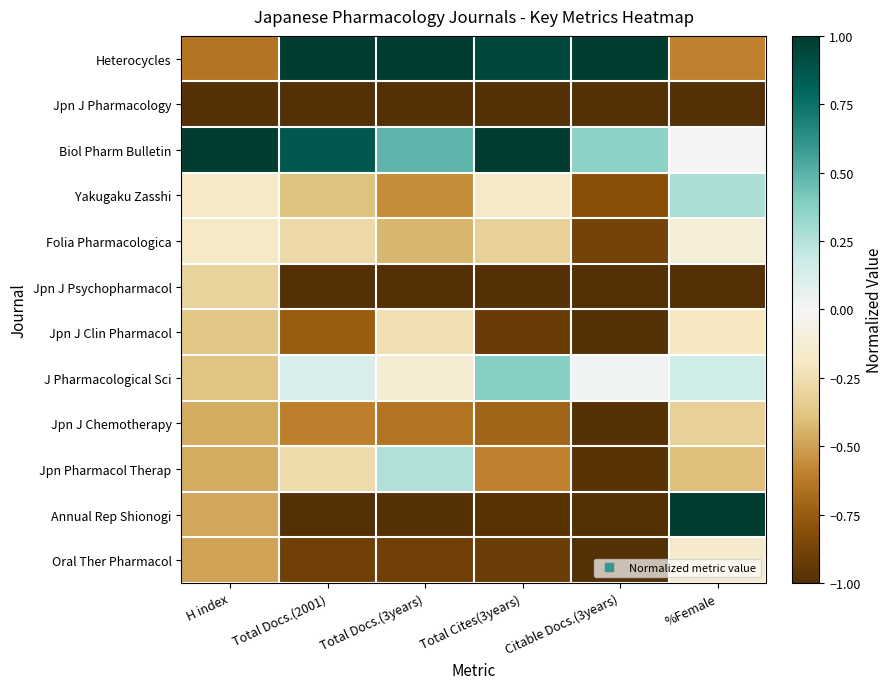

What is the spread (max minus min) of values at Citable Docs.(3years)?

2.0